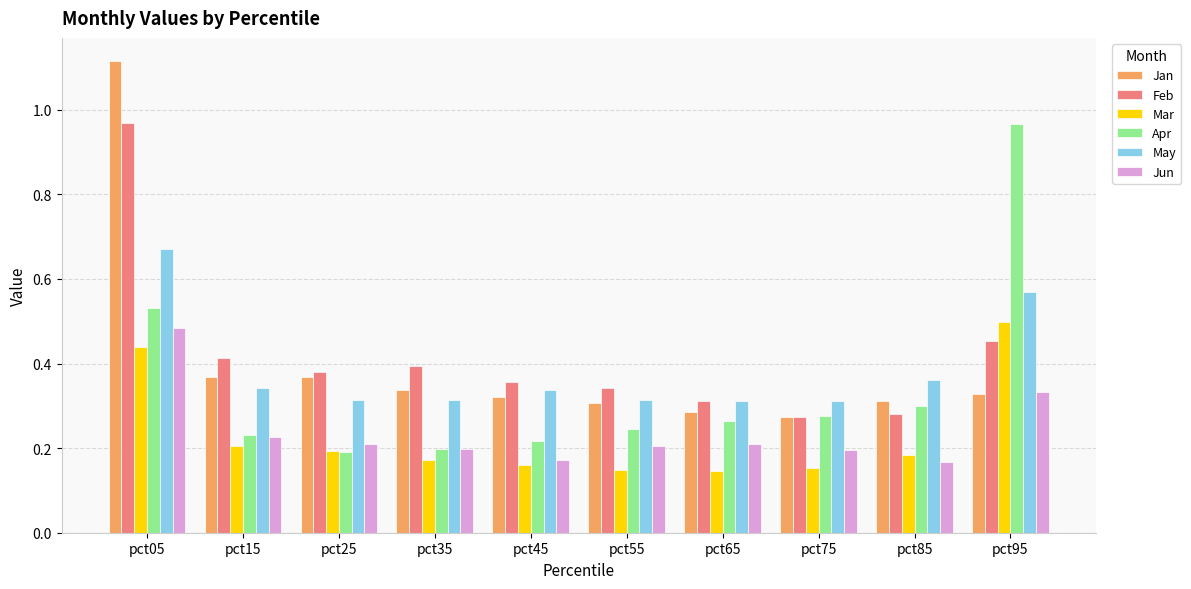

Which series has the largest total across all categories?

Feb